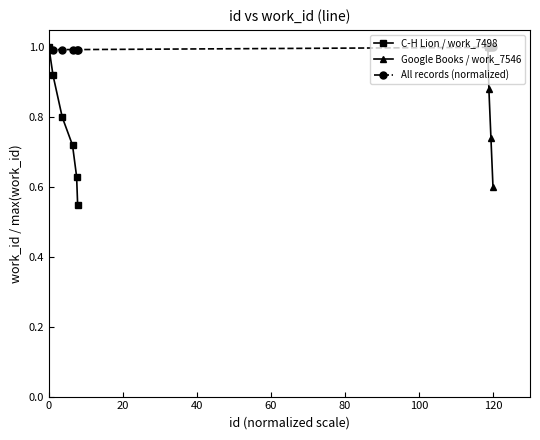

True or false: All records (normalized) has a value of 0.4 at 0.

False